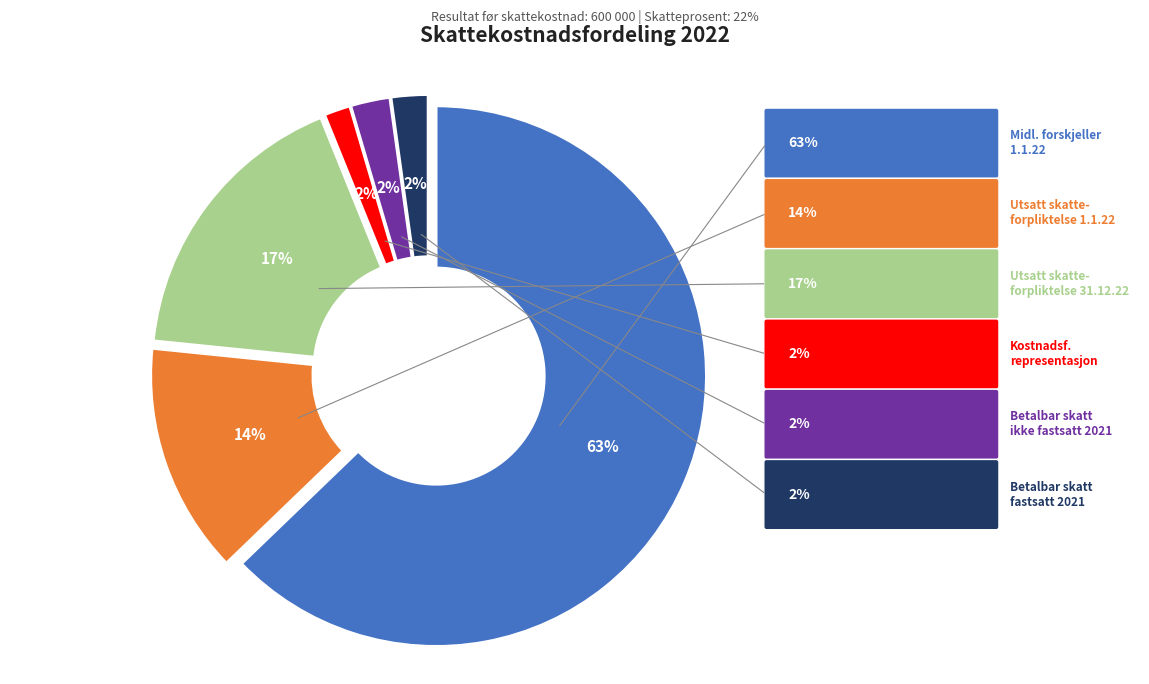

Which slice is the smallest?

Kostnadsført representasjon